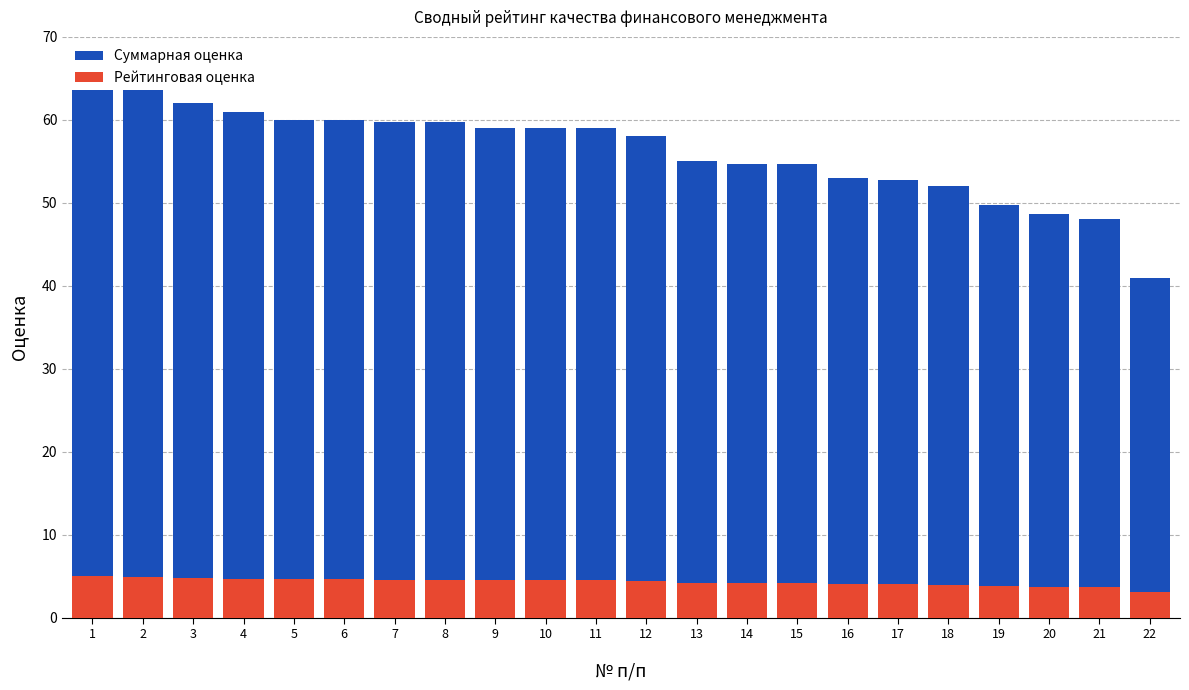

True or false: Суммарная оценка has a value of 82.8 at 13.

False